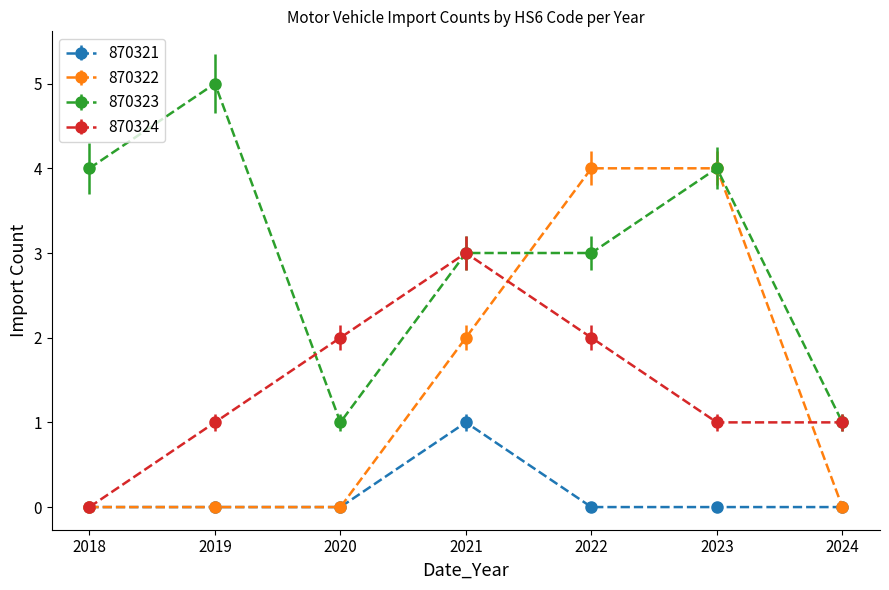

Which category has the highest value across all series?

2019